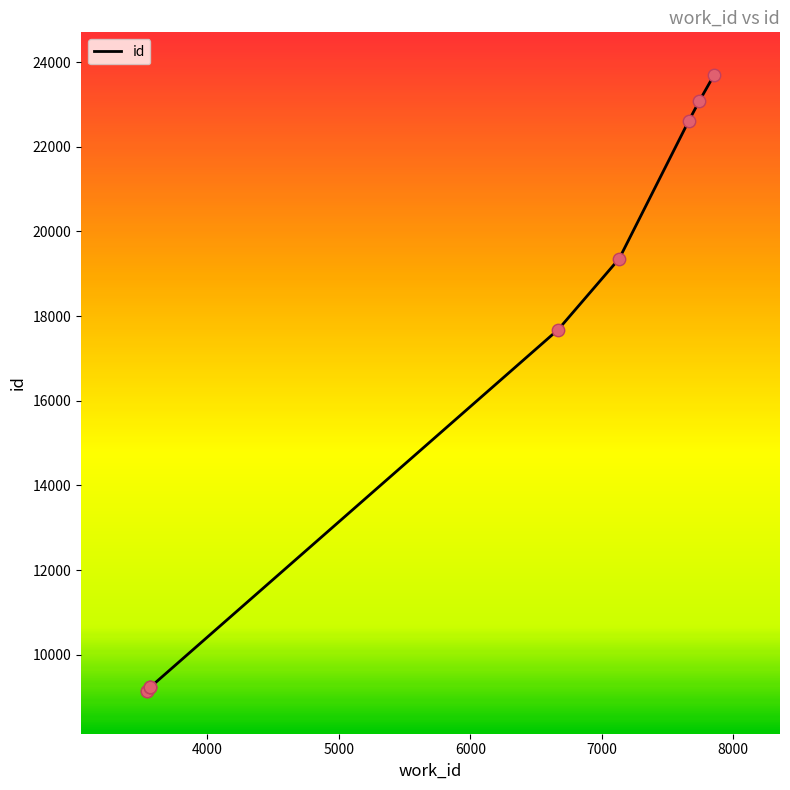

What is the maximum value shown in the chart?

23703